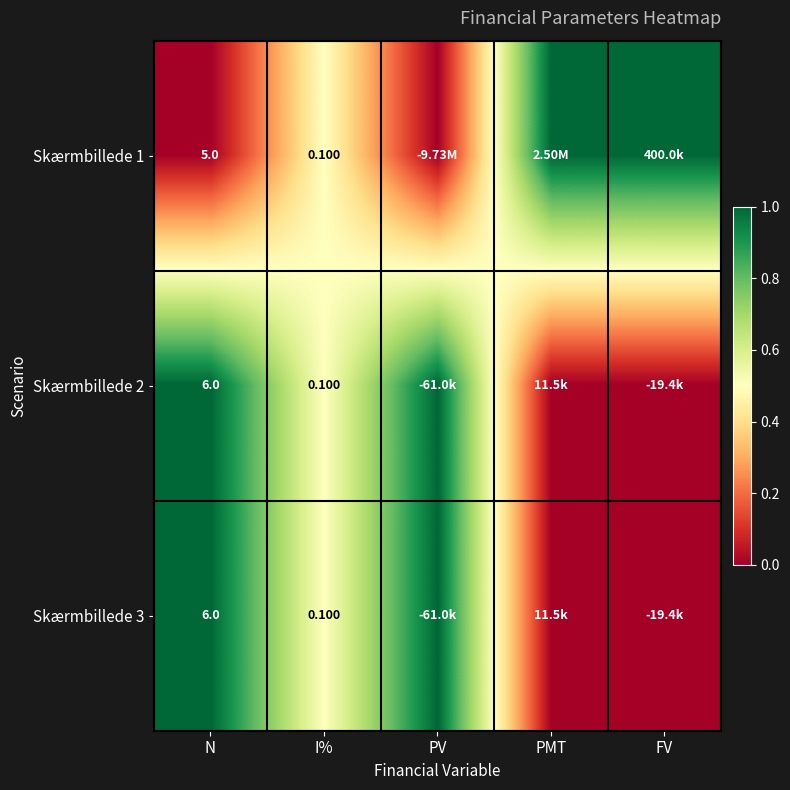

What is the difference between the second highest and second lowest values in the Skærmbillede 3 series?

1.0